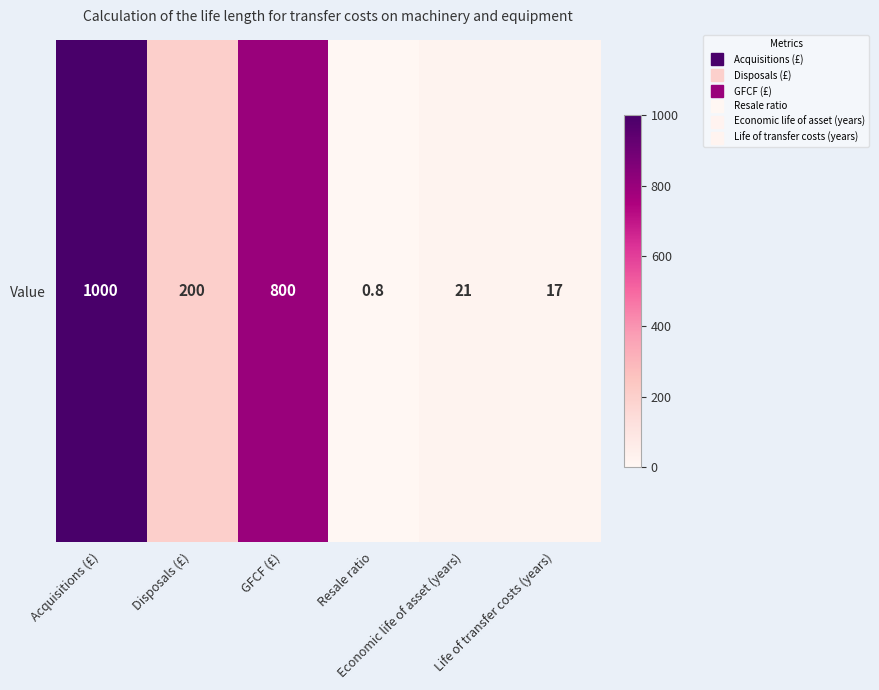

List the labels in order of value, smallest first.

Resale ratio, Life of transfer costs (years), Economic life of asset (years), Disposals (£), GFCF (£), Acquisitions (£)